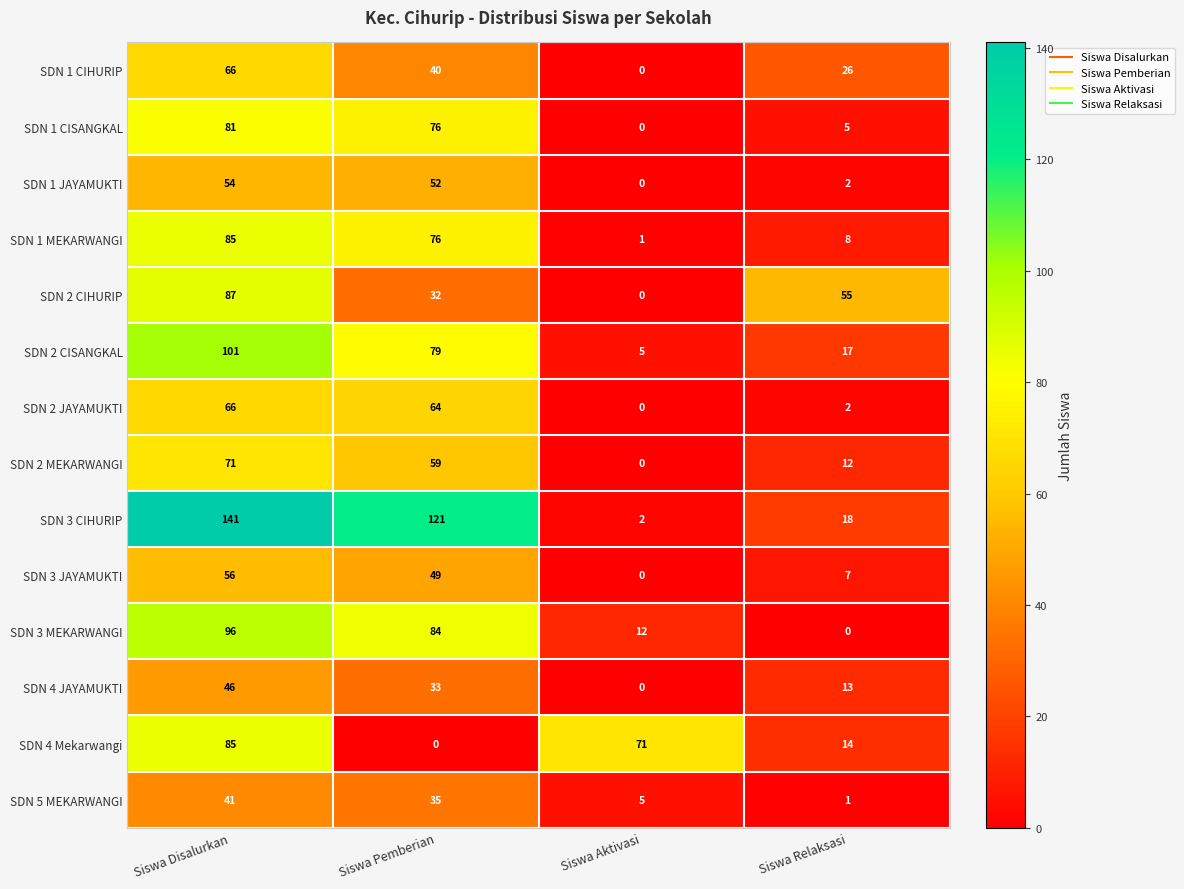

Rank the categories by SDN 3 MEKARWANGI value from lowest to highest.

Siswa Relaksasi, Siswa Aktivasi, Siswa Pemberian, Siswa Disalurkan